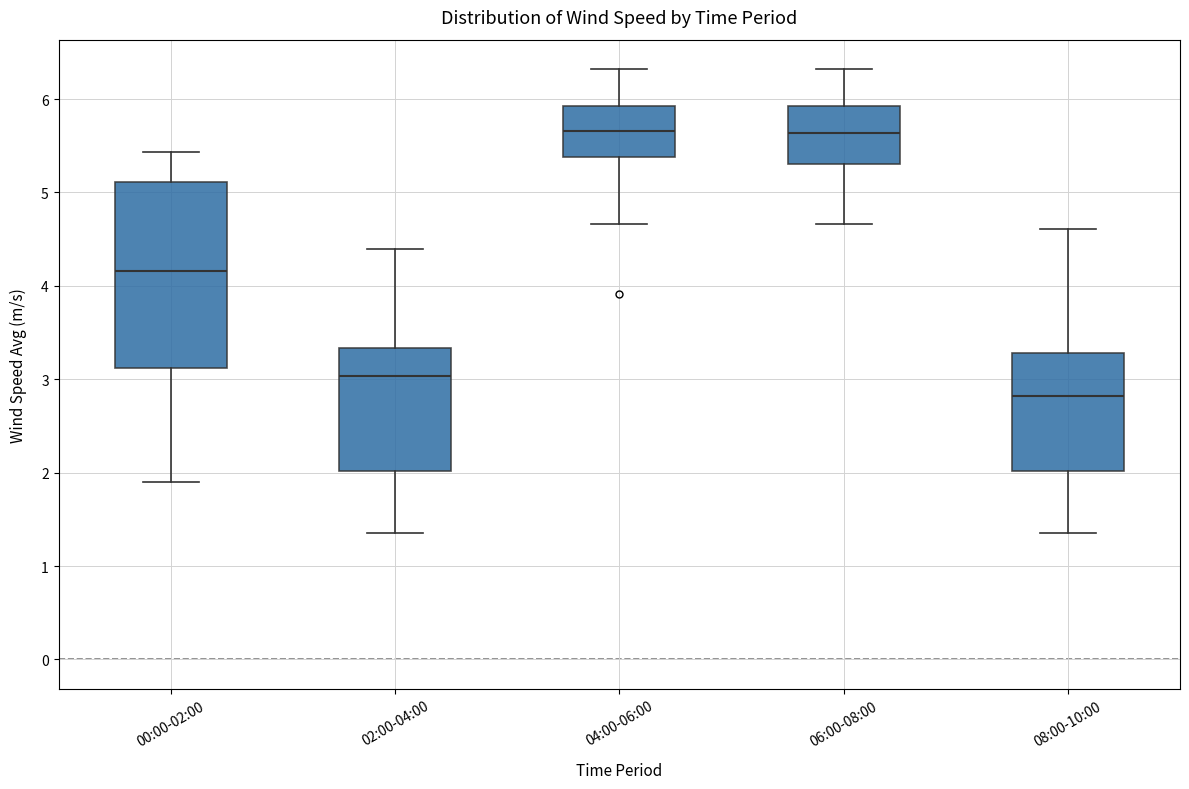

Reading left to right, transcribe this box plot: for each box, give where its median line is, the range the box spans, and where its two whiskers end, as read against the y-axis. The values are not printed on the chart, so give them approximately, as read against the axis.

00:00-02:00: median 4.2, box 3.1 to 5.1, whiskers 1.9 to 5.4
02:00-04:00: median 3.0, box 2.0 to 3.3, whiskers 1.4 to 4.4
04:00-06:00: median 5.7, box 5.4 to 5.9, whiskers 4.7 to 6.3
06:00-08:00: median 5.6, box 5.3 to 5.9, whiskers 4.7 to 6.3
08:00-10:00: median 2.8, box 2.0 to 3.3, whiskers 1.4 to 4.6